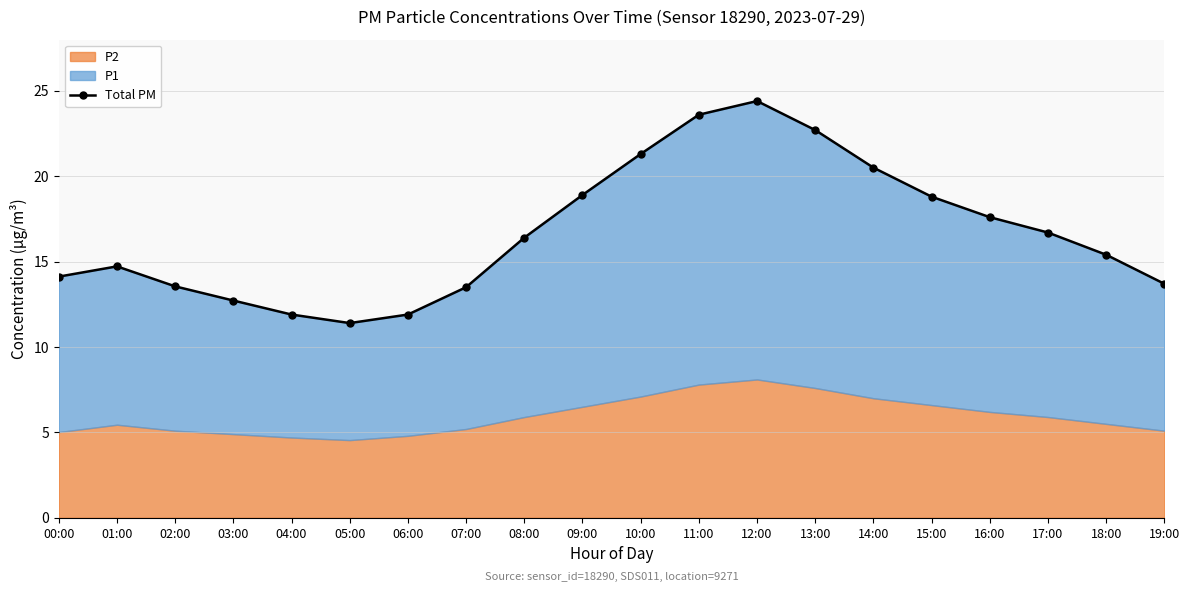

Where does the data first go above 16?

08:00